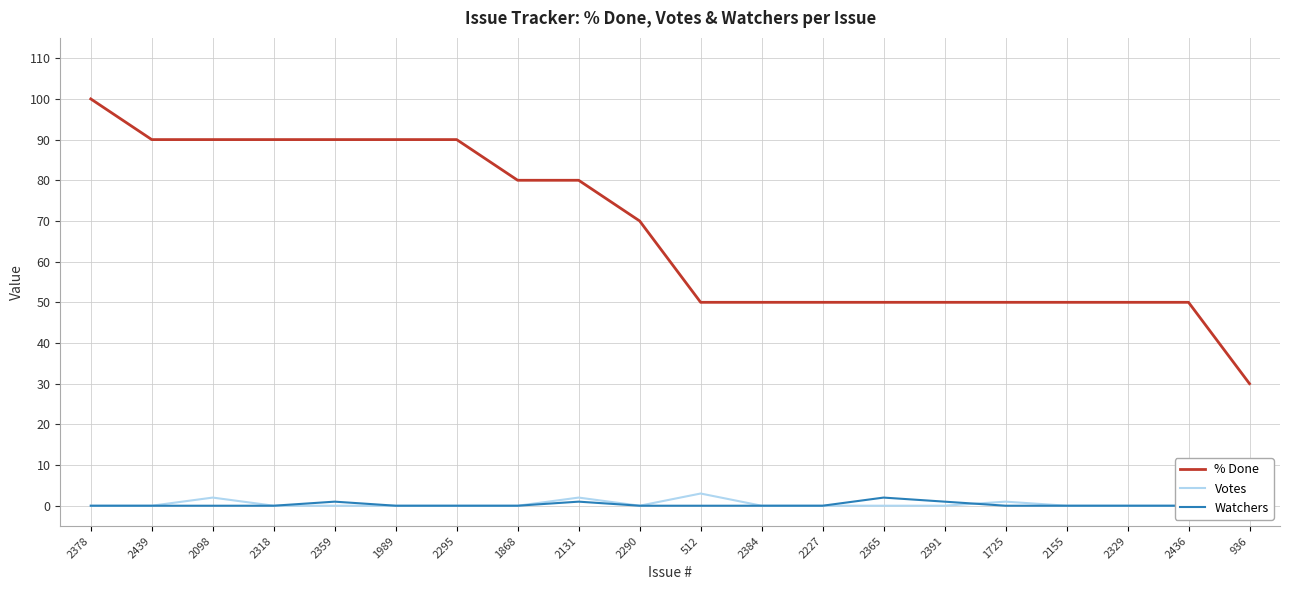

At which category does Watchers reach its first local peak?

2359